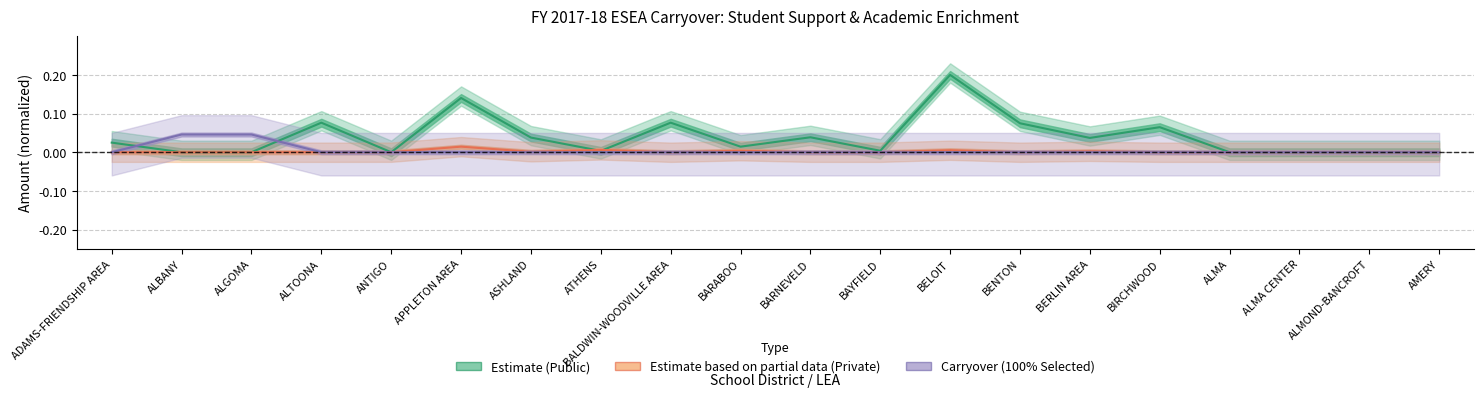

Reading left to right, transcribe all the data shown in this chart.

Estimate (Public): ADAMS-FRIENDSHIP AREA=0.0	ALBANY=0.0	ALGOMA=0.0	ALTOONA=0.1	ANTIGO=0.0	APPLETON AREA=0.1	ASHLAND=0.0	ATHENS=0.0	BALDWIN-WOODVILLE AREA=0.1	BARABOO=0.0	BARNEVELD=0.0	BAYFIELD=0.0	BELOIT=0.2	BENTON=0.1	BERLIN AREA=0.0	BIRCHWOOD=0.1	ALMA=0.0	ALMA CENTER=0.0	ALMOND-BANCROFT=0.0	AMERY=0.0
Estimate based on partial data (Private): ADAMS-FRIENDSHIP AREA=0.0	ALBANY=0.0	ALGOMA=0.0	ALTOONA=0.0	ANTIGO=0.0	APPLETON AREA=0.0	ASHLAND=0.0	ATHENS=0.0	BALDWIN-WOODVILLE AREA=0.0	BARABOO=0.0	BARNEVELD=0.0	BAYFIELD=0.0	BELOIT=0.0	BENTON=0.0	BERLIN AREA=0.0	BIRCHWOOD=0.0	ALMA=0.0	ALMA CENTER=0.0	ALMOND-BANCROFT=0.0	AMERY=0.0
Carryover (100% Selected): ADAMS-FRIENDSHIP AREA=0.0	ALBANY=0.0	ALGOMA=0.0	ALTOONA=0.0	ANTIGO=0.0	APPLETON AREA=0.0	ASHLAND=0.0	ATHENS=0.0	BALDWIN-WOODVILLE AREA=0.0	BARABOO=0.0	BARNEVELD=0.0	BAYFIELD=0.0	BELOIT=0.0	BENTON=0.0	BERLIN AREA=0.0	BIRCHWOOD=0.0	ALMA=0.0	ALMA CENTER=0.0	ALMOND-BANCROFT=0.0	AMERY=0.0